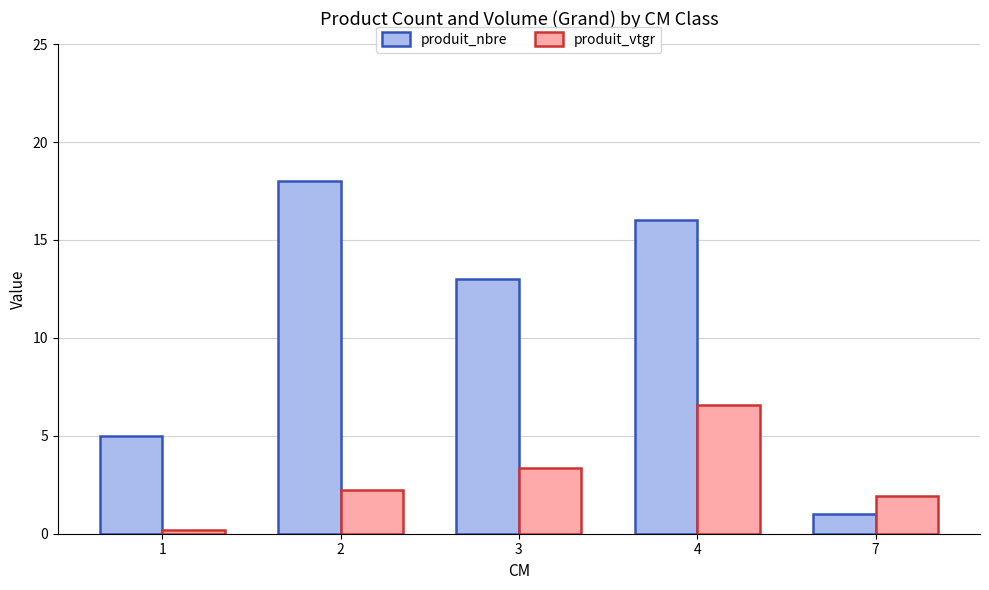

What is the value of the produit_nbre bar at the 2nd from the left?

18.0